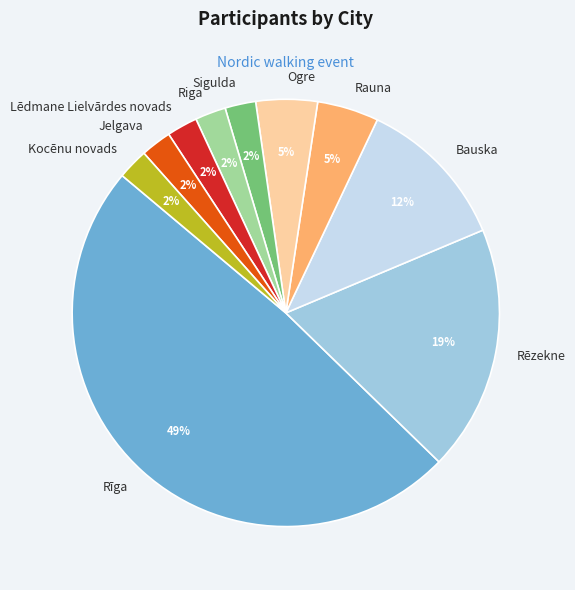

Do Bauska and Kocēnu novads together represent more than half of the pie?

No